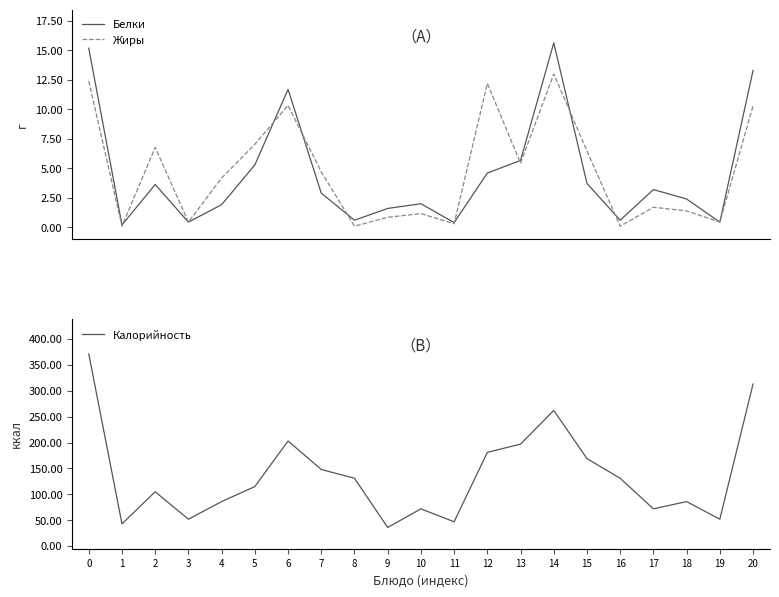

Where is Калорийность nearest to the value 203?

6